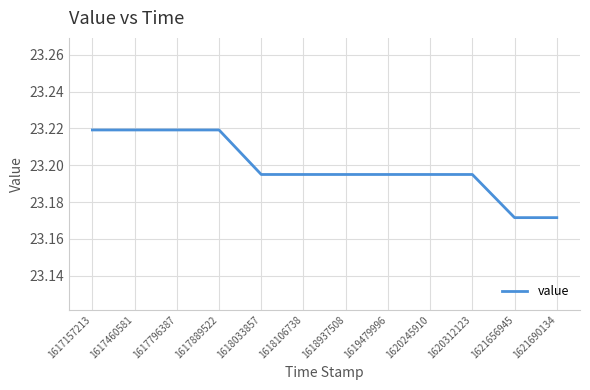

Count the values in the range 23 to 24.

12